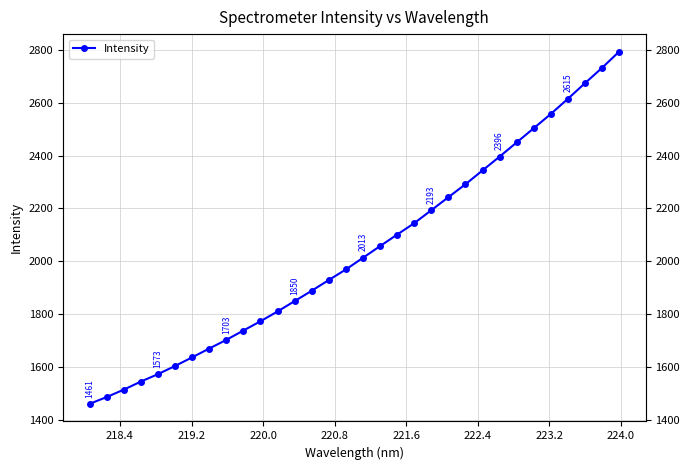

True or false: the data shows 484.6 at 224.0.

False